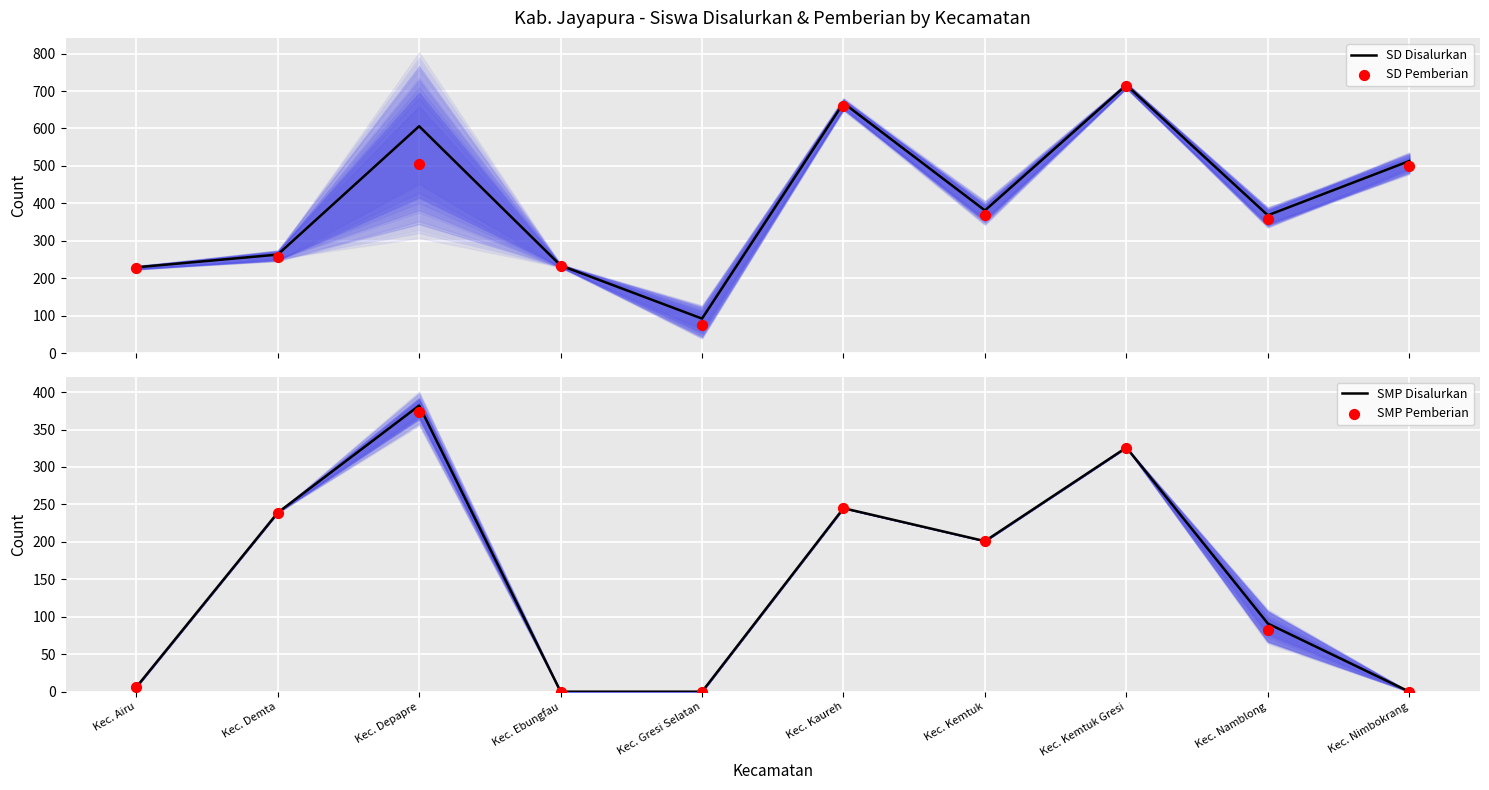

Which series has the widest spread of Y values?

SD Pemberian